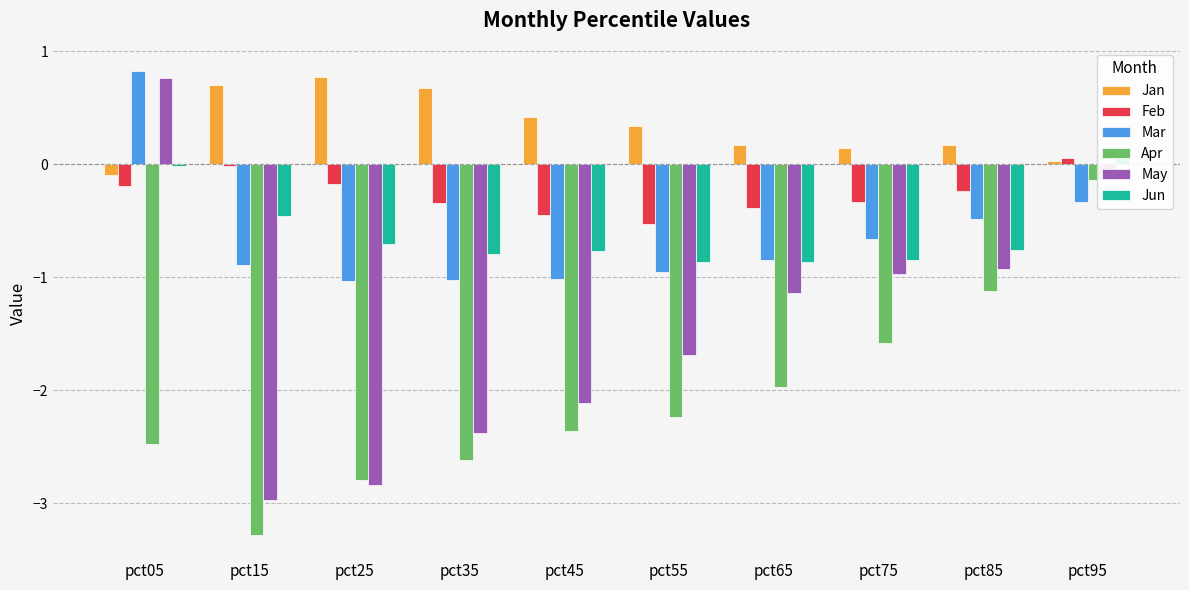

Which has a higher value, pct55 or pct45?

pct45